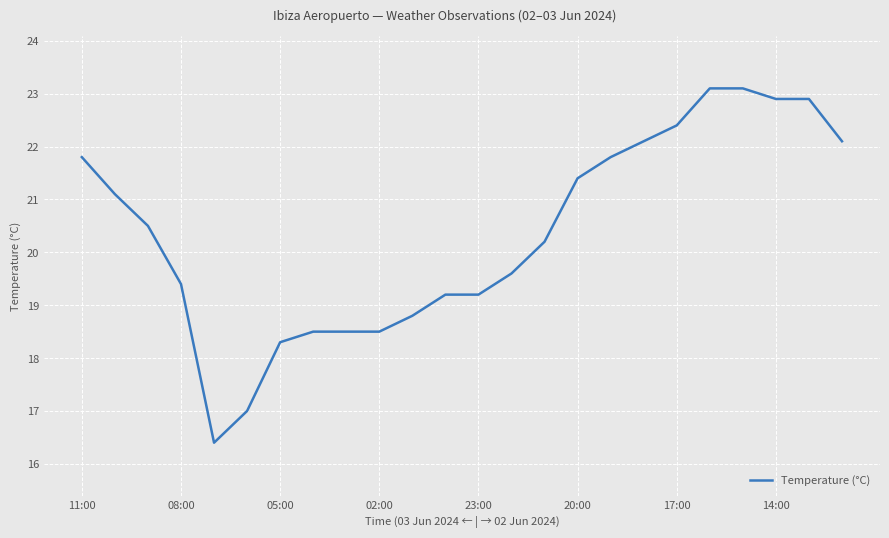

What is the maximum value shown in the chart?

23.1